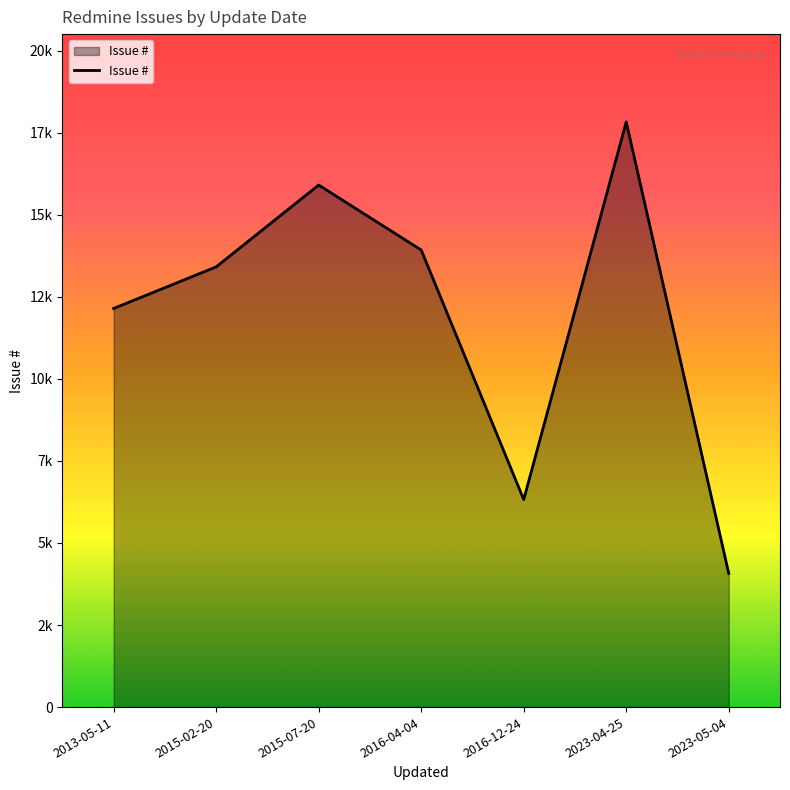

List the labels in order of value, smallest first.

2023-05-04, 2016-12-24, 2013-05-11, 2015-02-20, 2016-04-04, 2015-07-20, 2023-04-25